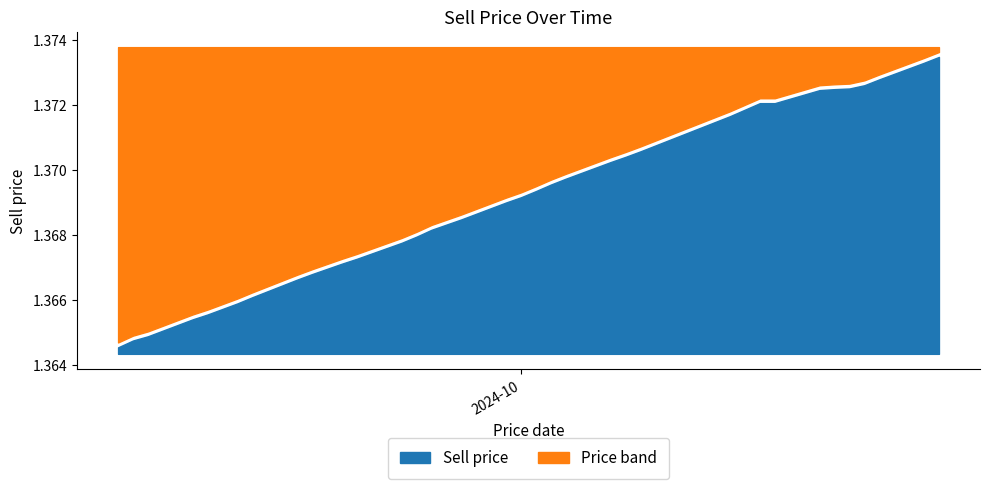

What is the value of the 26th point from the left?

1.4